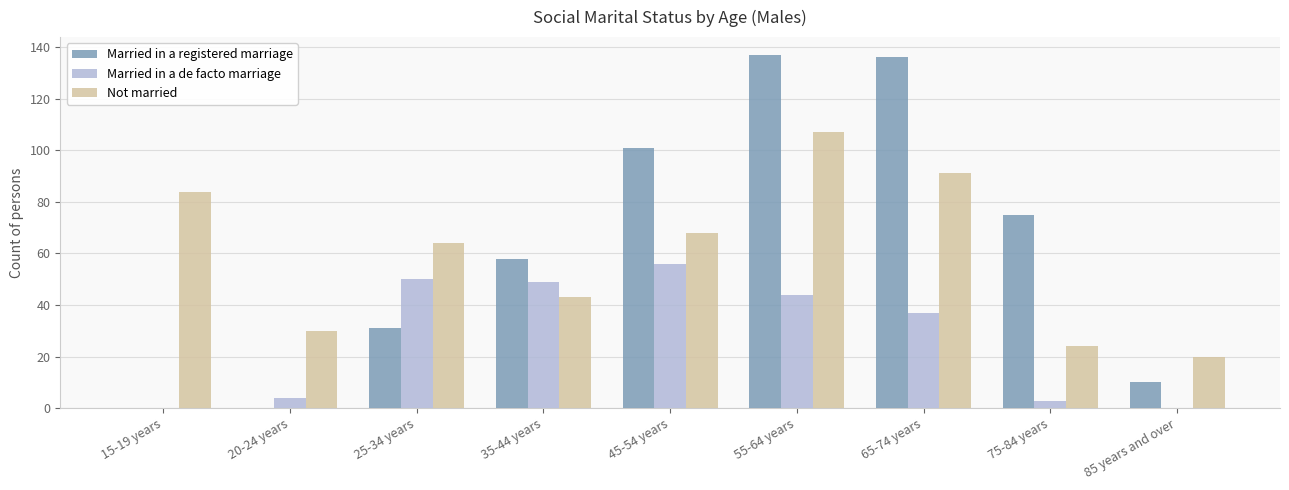

What are all the series names shown in the legend?

Married in a registered marriage, Married in a de facto marriage, Not married